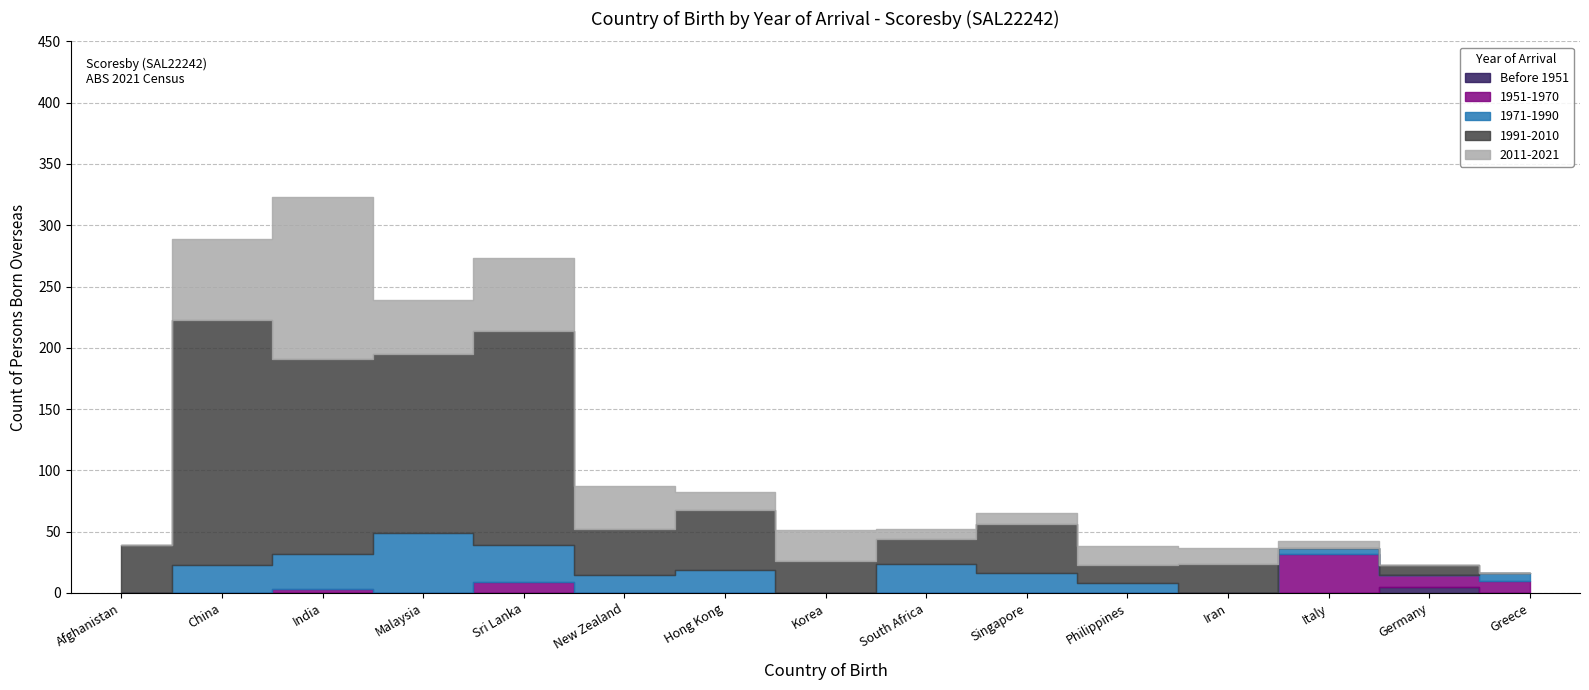

The 1951-1970 series shows 0 at Korea. True or false?

True